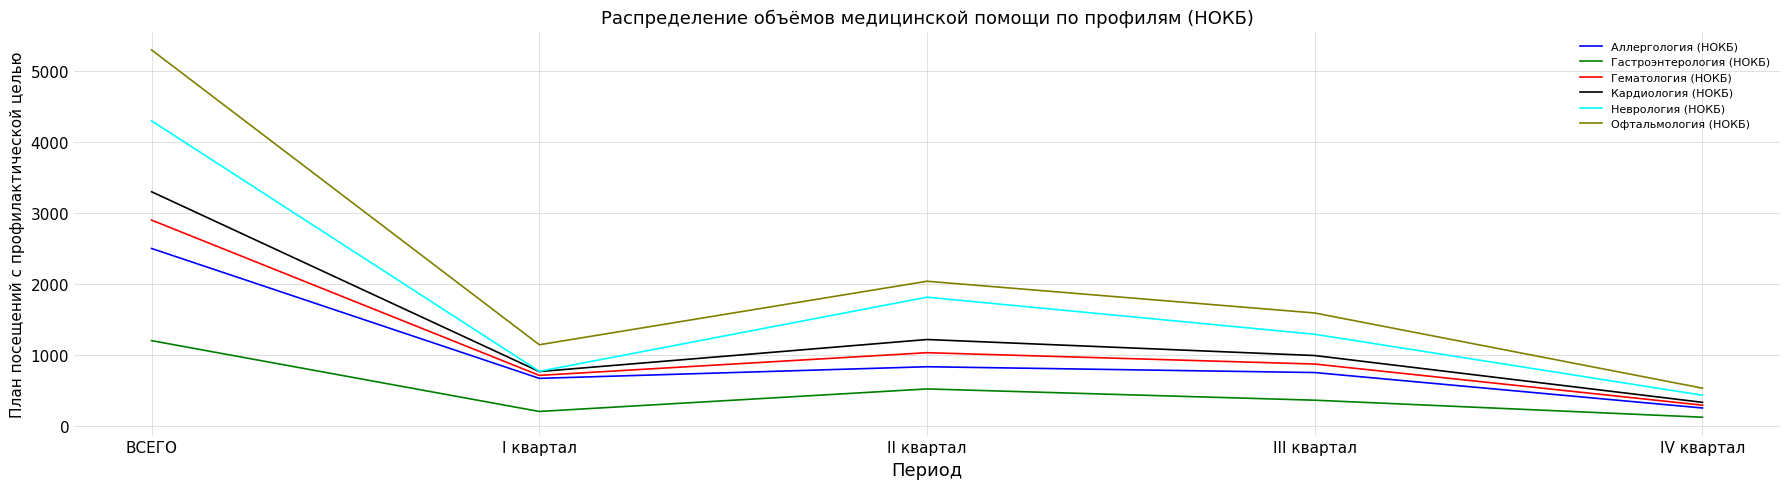

The Гематология (НОКБ) series shows 290 at IV квартал. True or false?

True